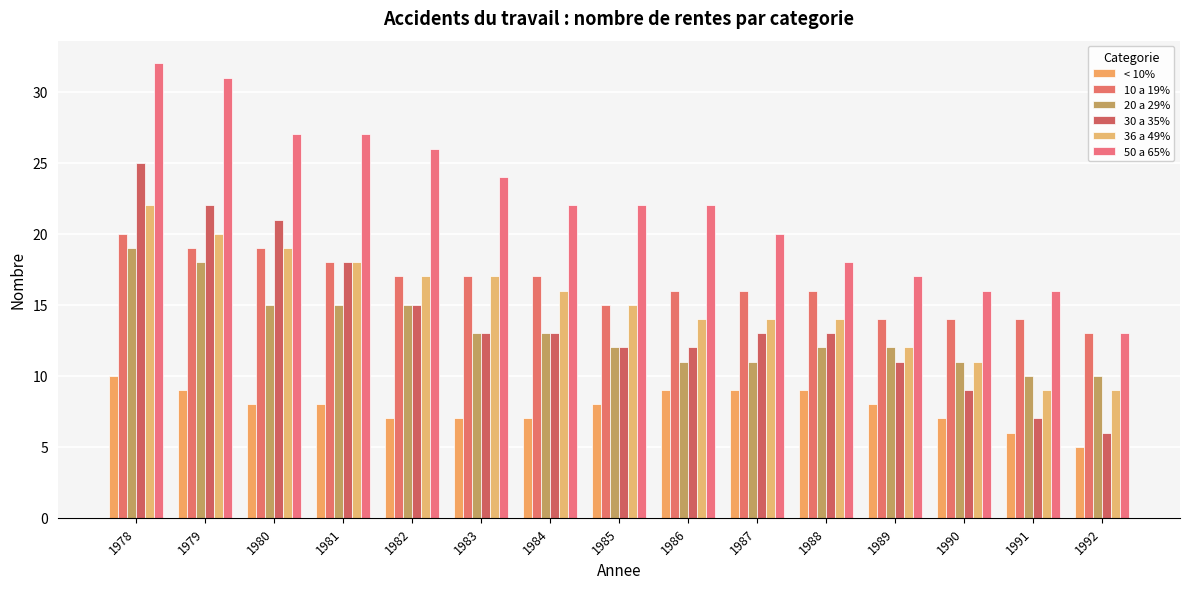

How many data points in 30 a 35% are less than 13?

6